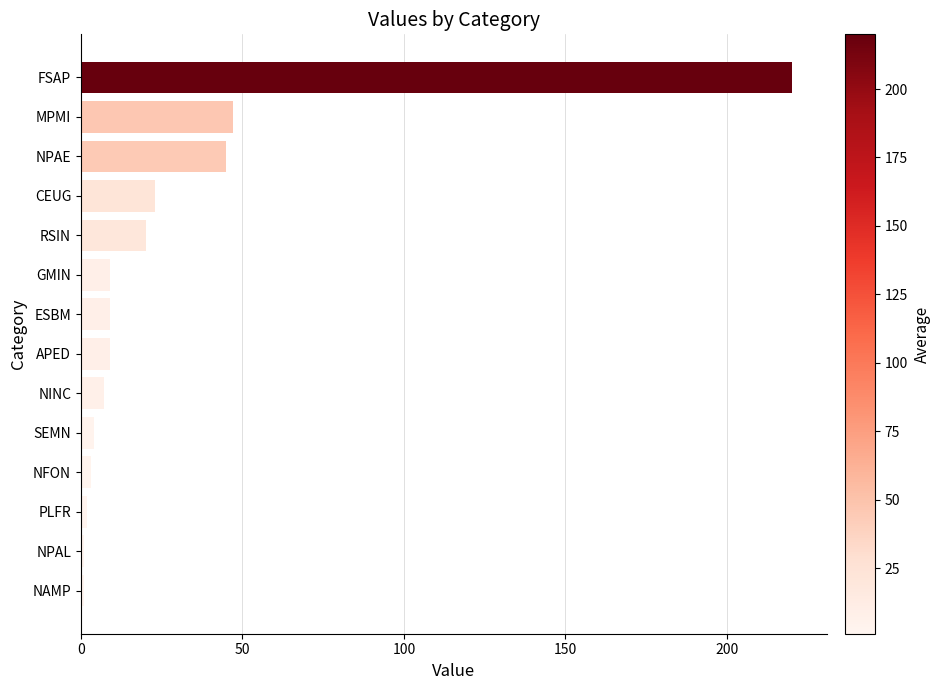

What is the difference between the maximum and minimum values?

219